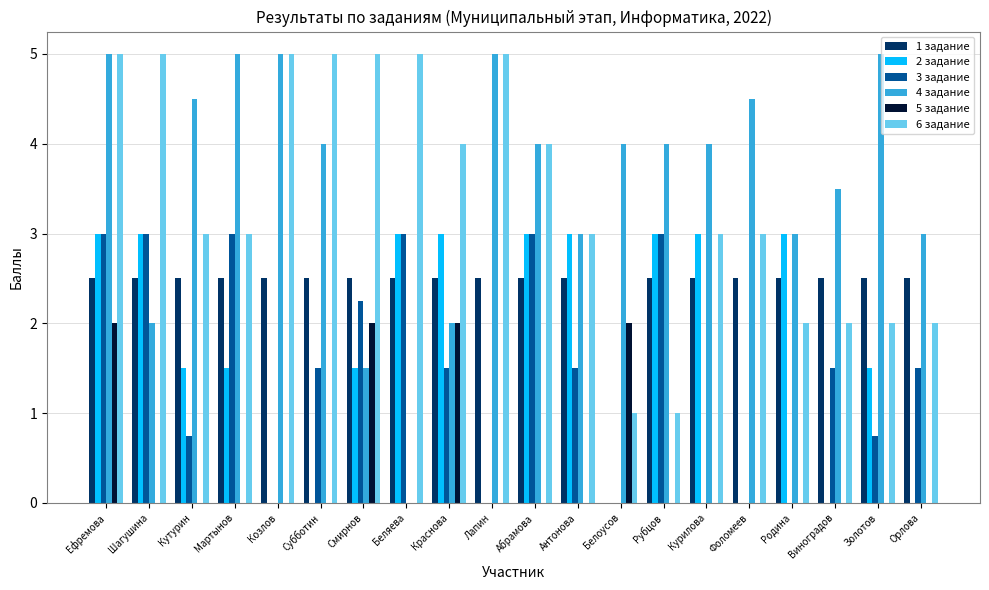

What is the sum of all 6 задание values?

68.0